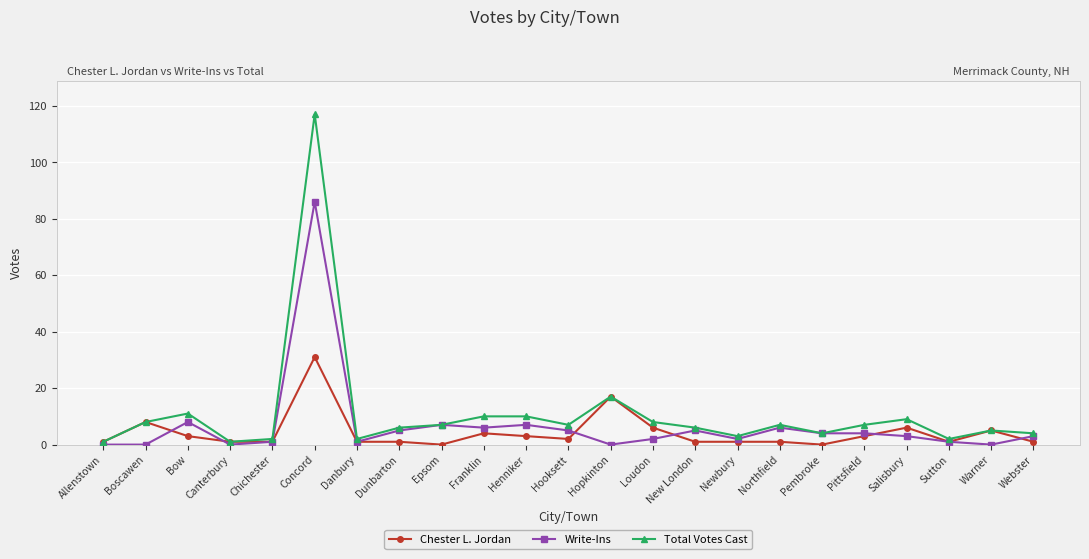

At which label does Total Votes Cast reach its peak?

Concord